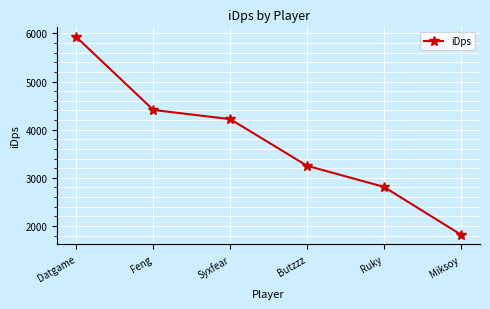

What is the greatest value displayed?

5921.7